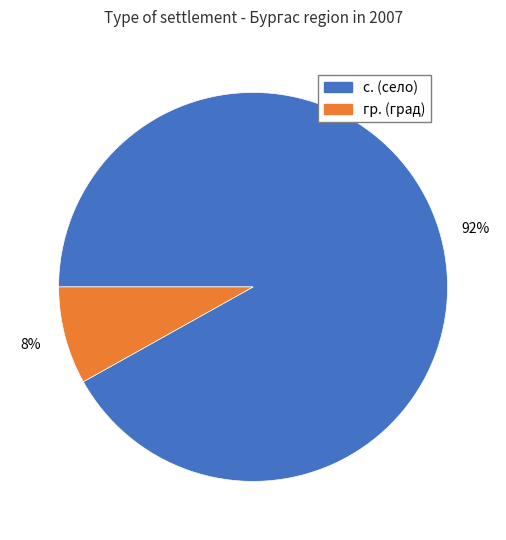

Is it true that с. is 84% of the pie?

False